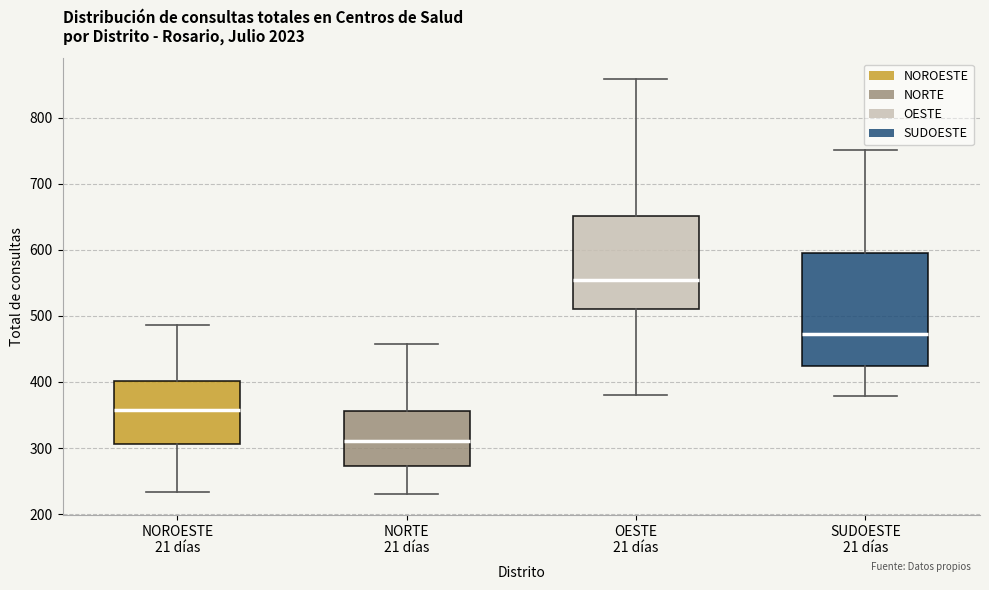

Reading left to right, read every box against the y-axis: the position of its median line, the range the box covers, and the ends of its whiskers. The values are not printed on the chart, so give them approximately, as read against the axis.

NOROESTE 21 días: median 360, box 310 to 400, whiskers 230 to 490
NORTE 21 días: median 310, box 270 to 360, whiskers 230 to 460
OESTE 21 días: median 560, box 510 to 650, whiskers 380 to 860
SUDOESTE 21 días: median 470, box 420 to 600, whiskers 380 to 750